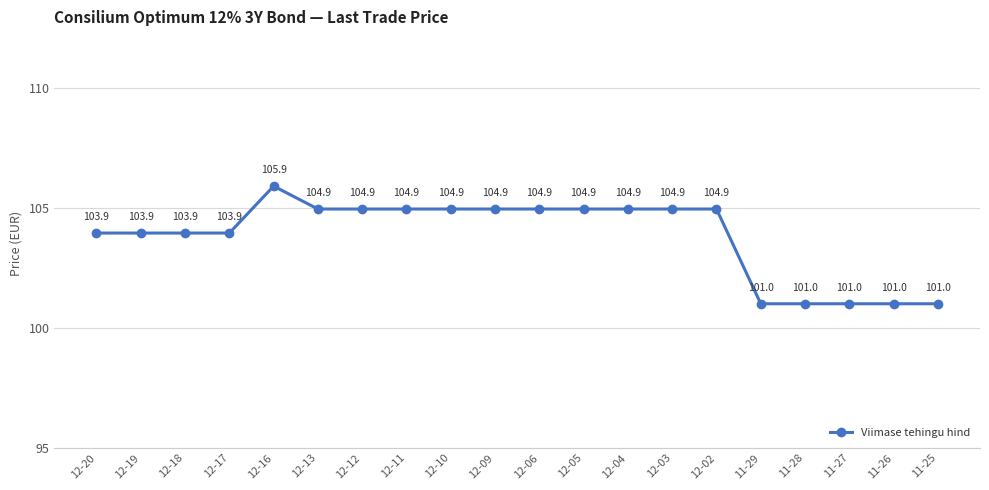

Which label corresponds to the largest value in the chart?

12-16